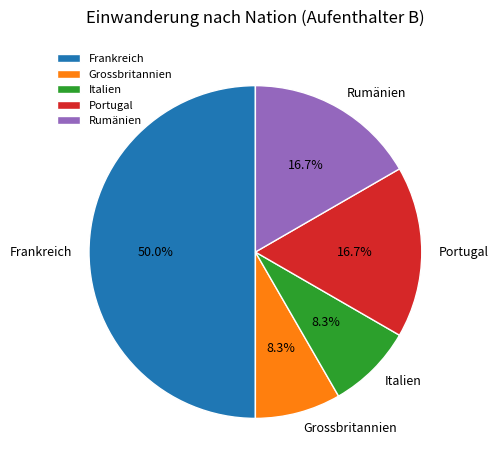

Count the number of slices in the pie.

5